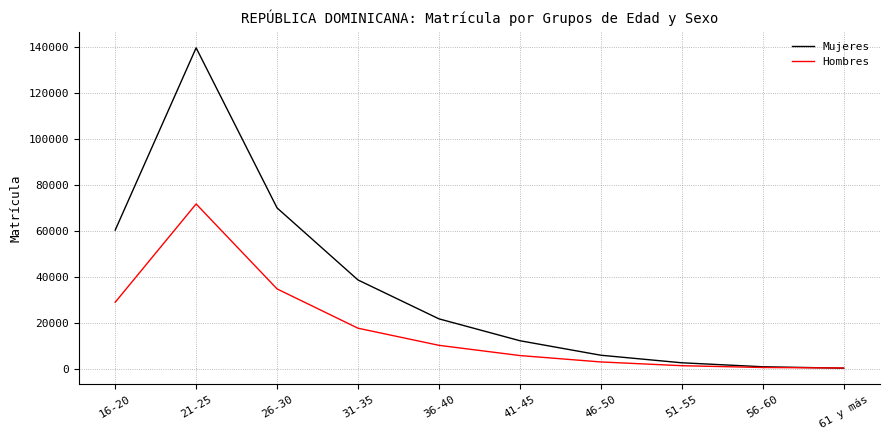

What is the difference between the second highest and second lowest values in the Mujeres series?

69013